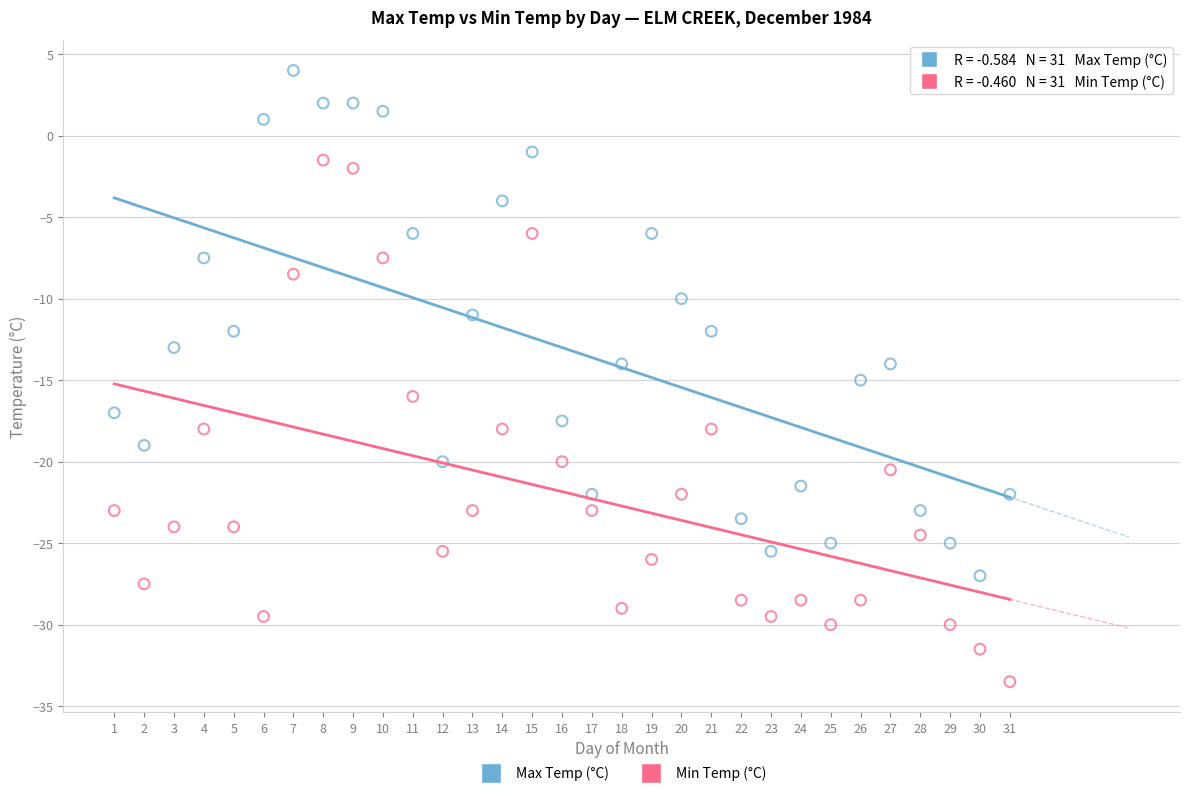

Which series reaches the minimum Y coordinate?

Min Temp (°C)